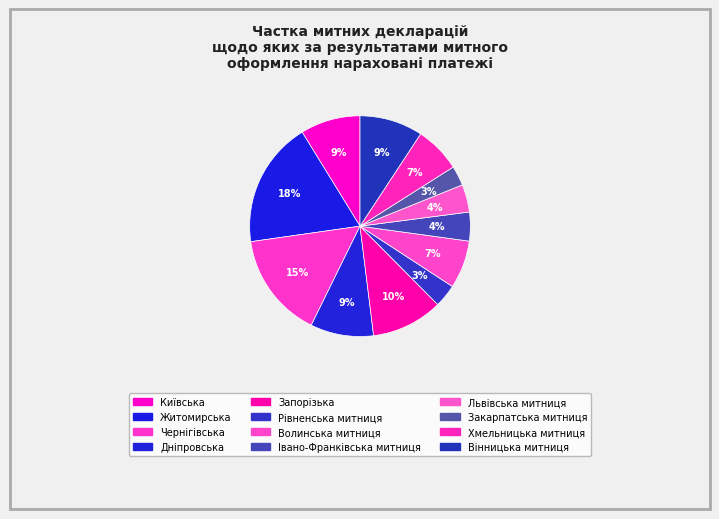

What is the total percentage of Закарпатська митниця and Запорізька?

13.3%